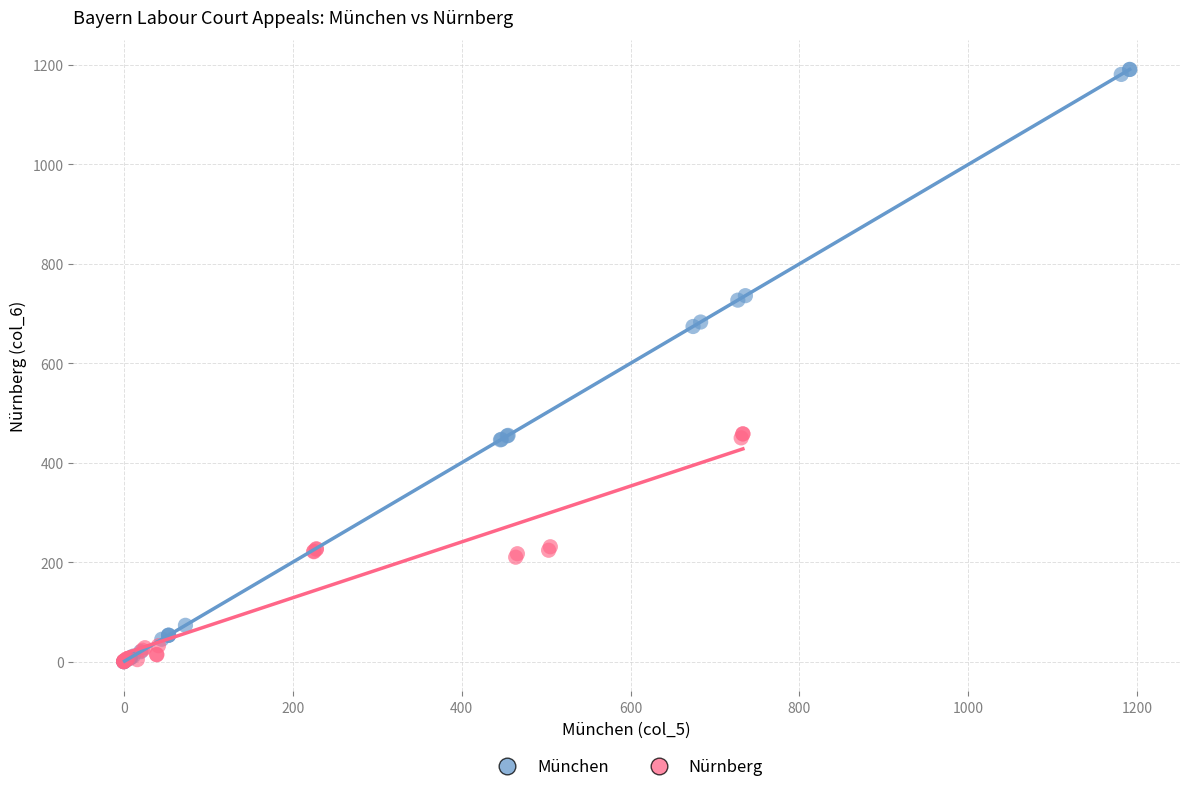

What are all the series names shown in the legend?

München, Nürnberg